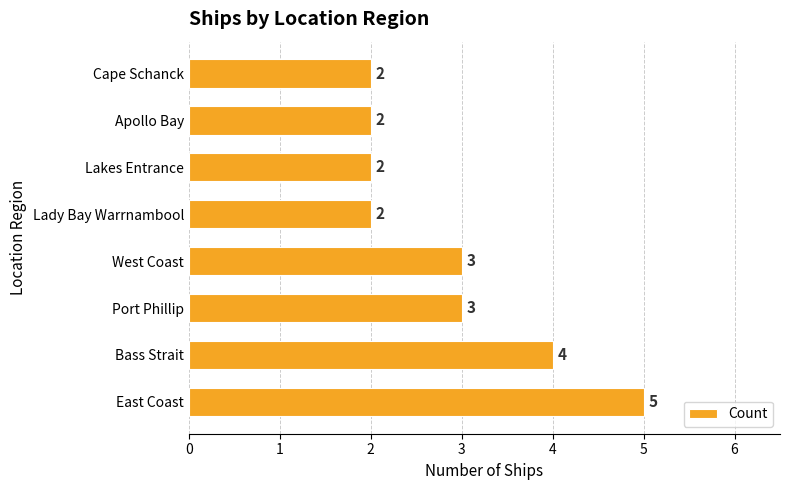

Reading bottom to top, list all the values displayed in this chart.

East Coast=5	Bass Strait=4	Port Phillip=3	West Coast=3	Lady Bay Warrnambool=2	Lakes Entrance=2	Apollo Bay=2	Cape Schanck=2